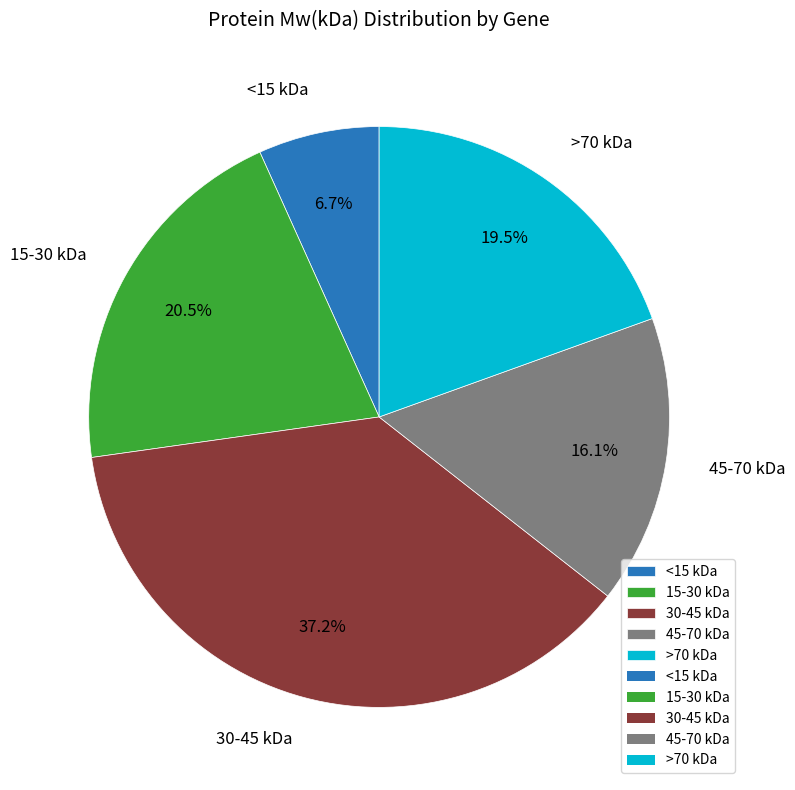

Which slice is the largest?

30-45 kDa